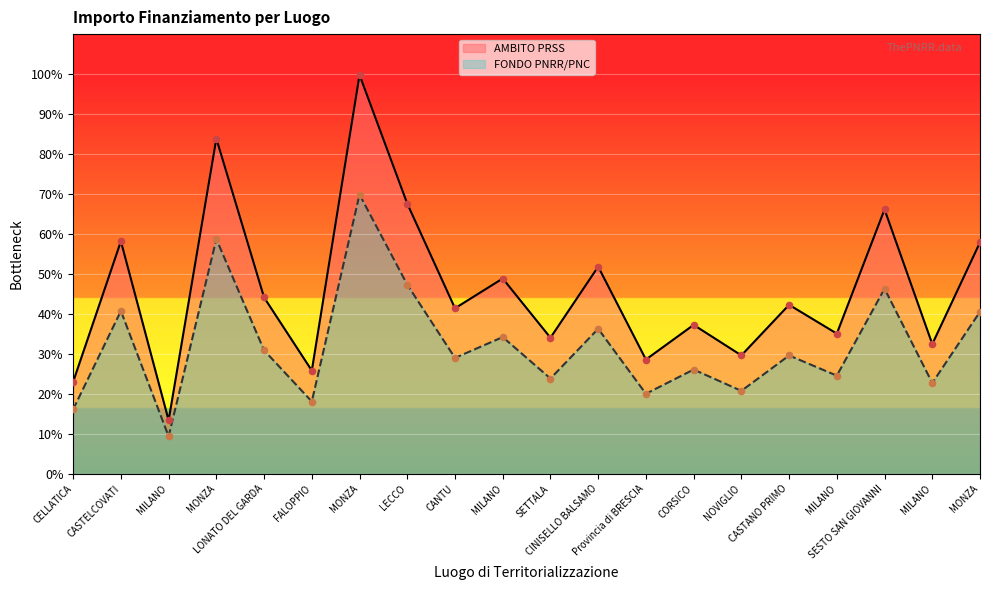

What are all the series names shown in the legend?

AMBITO PRSS, FONDO PNRR/PNC